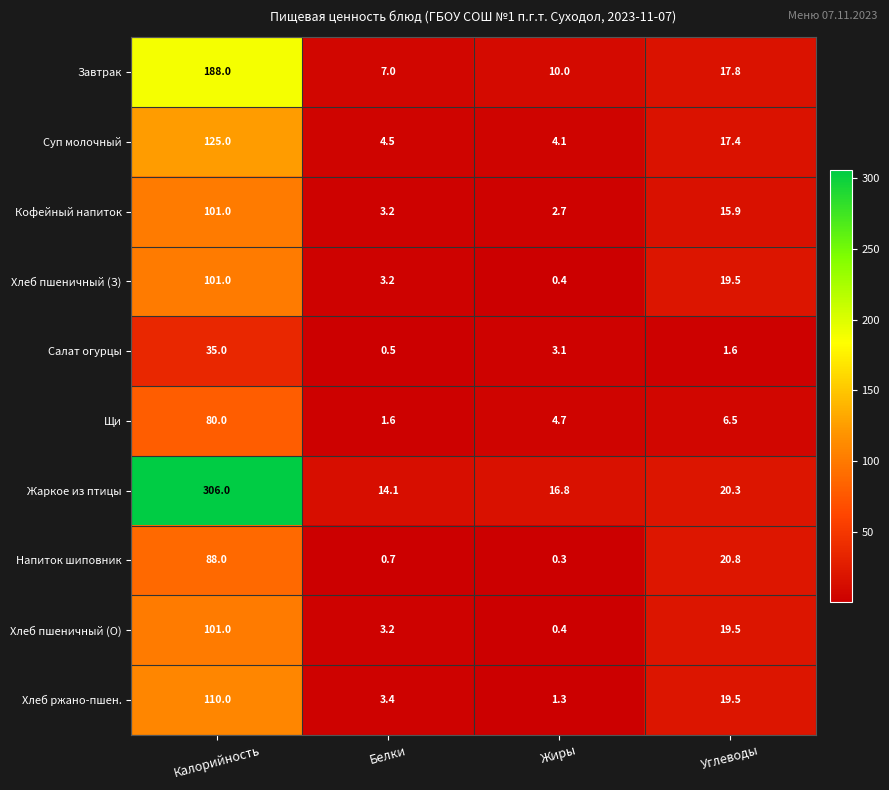

Between Калорийность and Белки, which series saw the biggest shift?

Жаркое из птицы